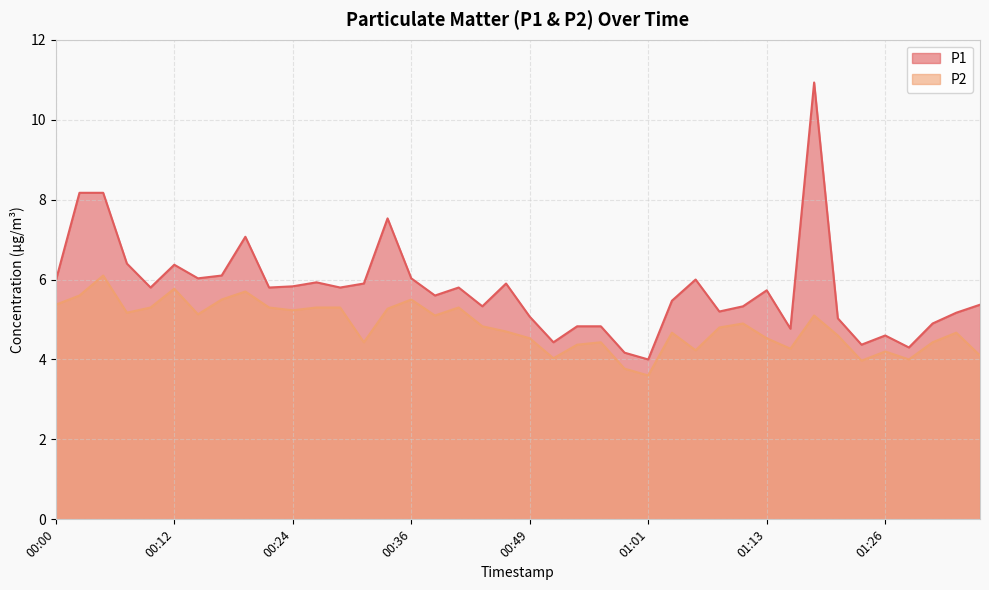

At which label does P2 first exceed 4?

00:00